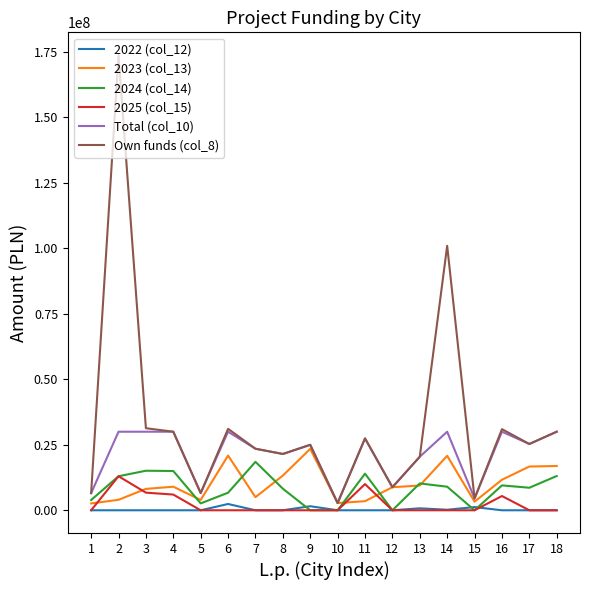

At which label does Own funds (col_8) reach its peak?

2